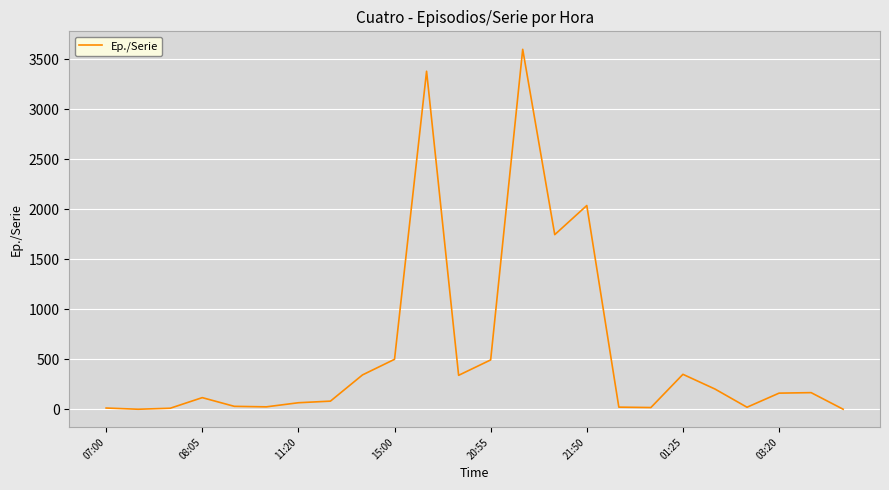

What is the maximum value shown in the chart?

3598